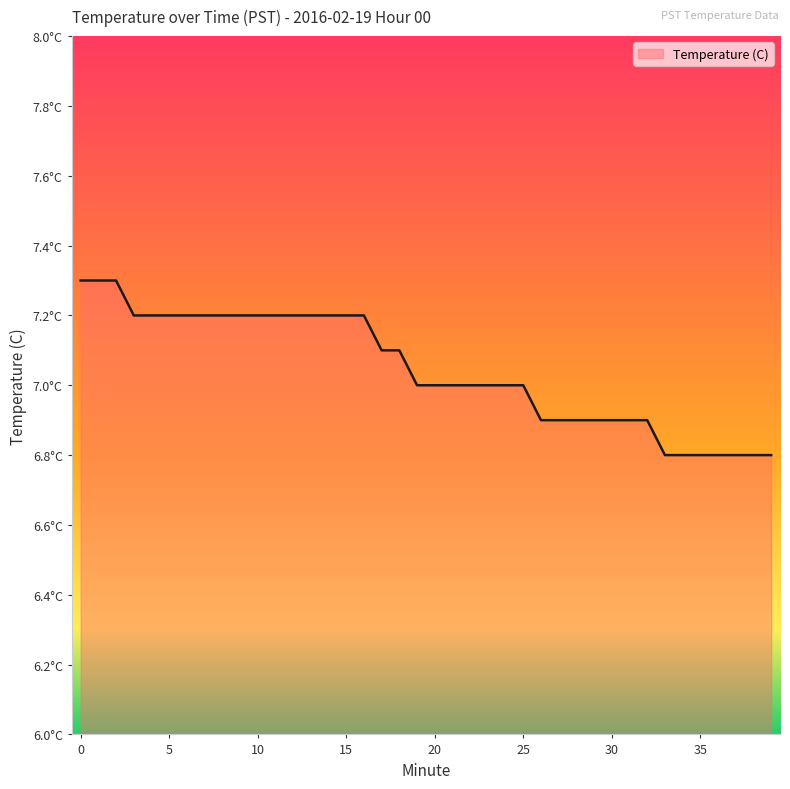

Does the chart display data point markers on the line(s)?

No